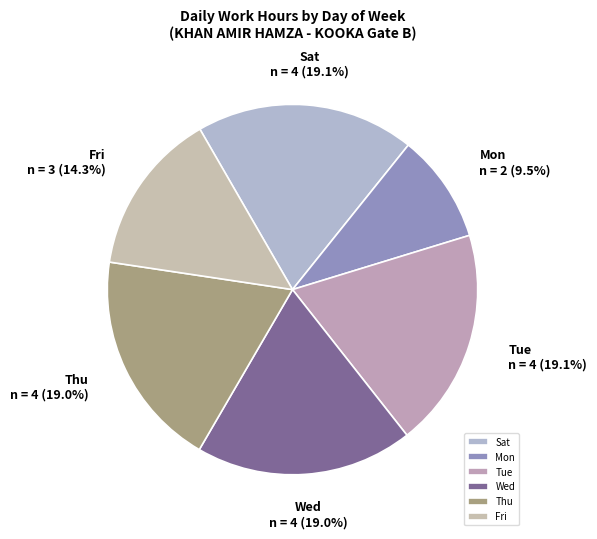

Approximately how many times larger is the value at Thu compared to Sat?

1.0